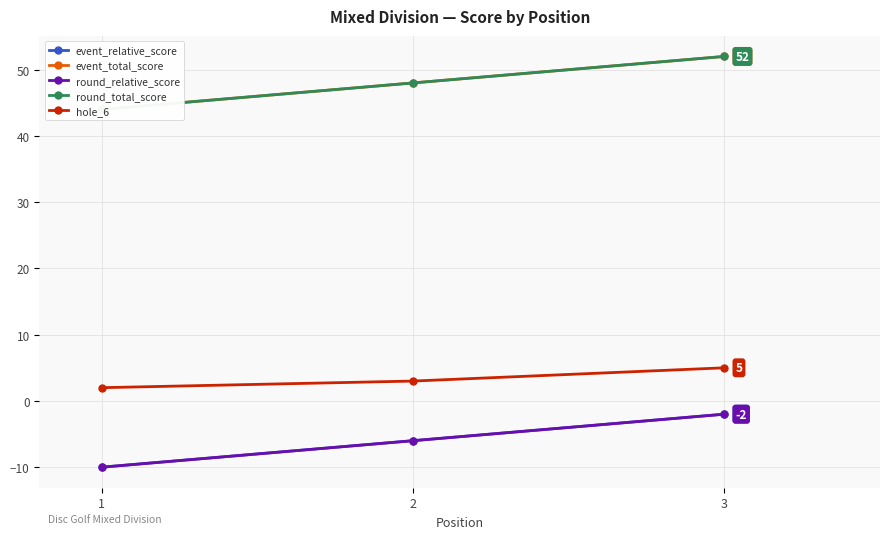

What is the smallest value displayed?

-10